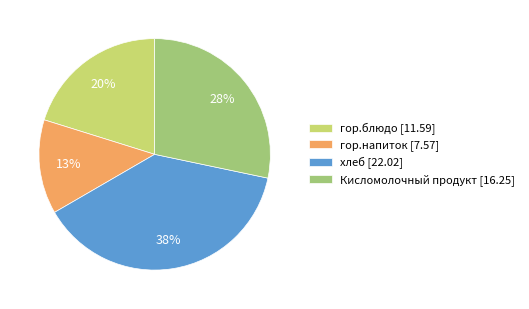

To the nearest percent, what is the combined percentage of гор.напиток and Кисломолочный продукт?

41%